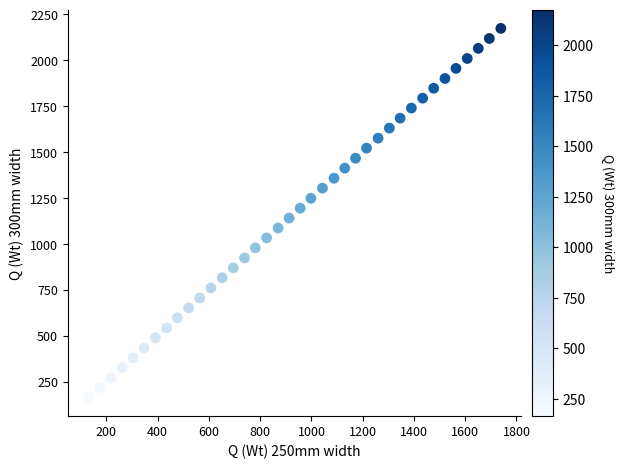

What is the range of X values (max minus min)?

1609